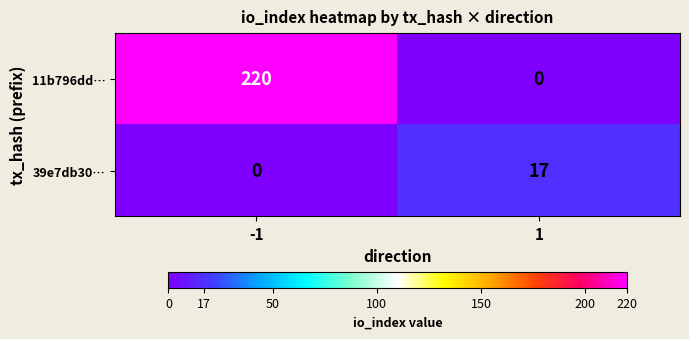

List the series in order of their peak value, highest first.

11b796dd…, 39e7db30…